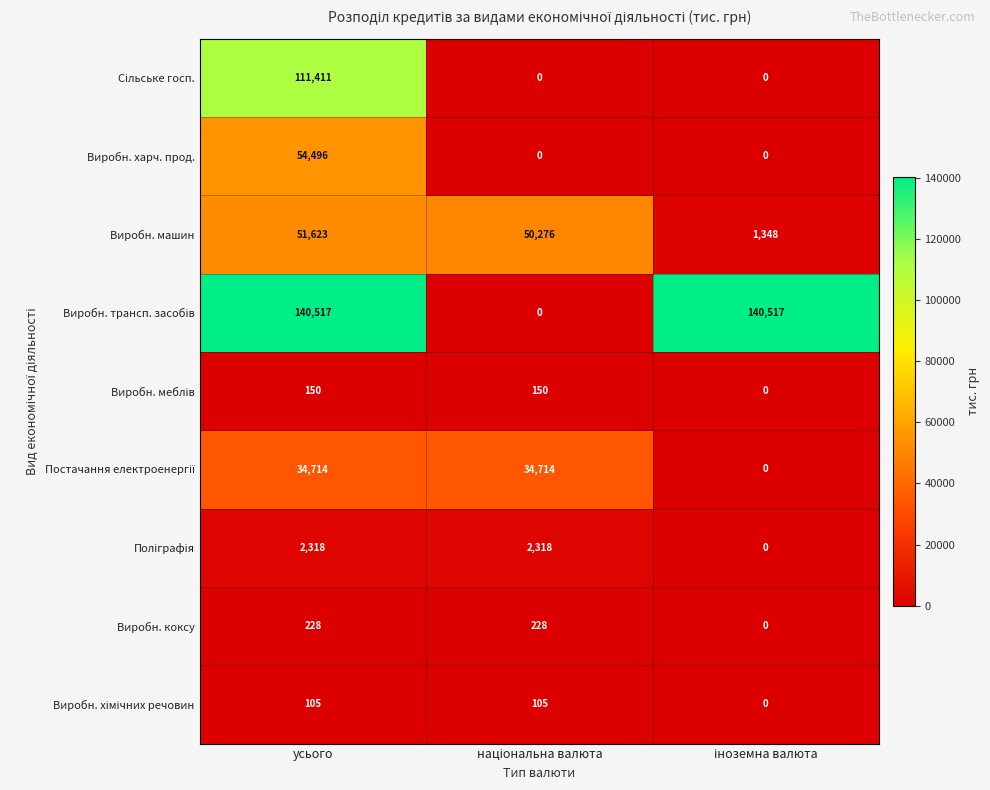

What is the greatest value displayed?

140517